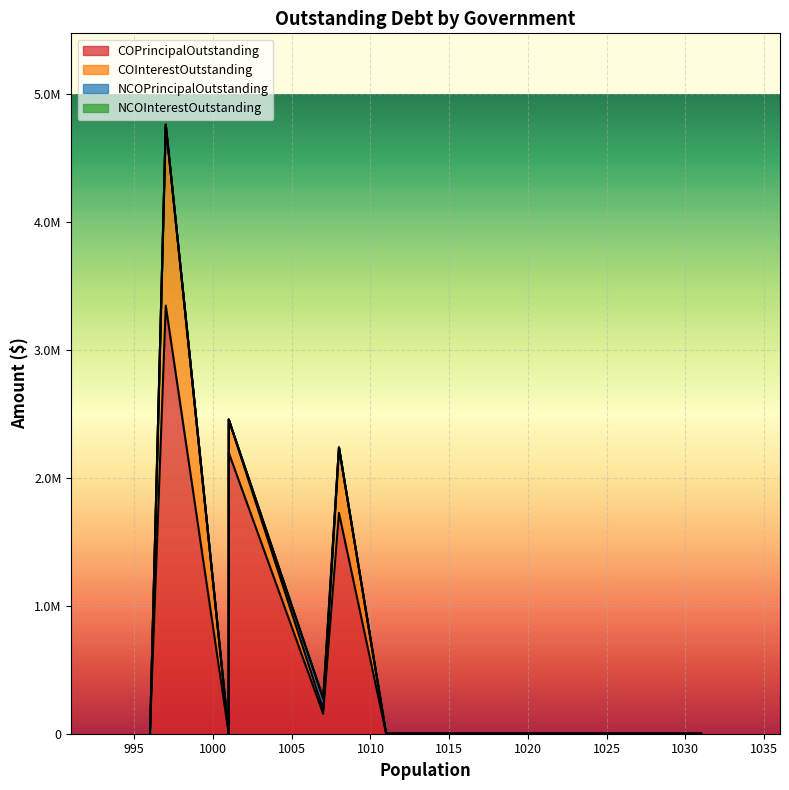

How many data points does each series have?

9